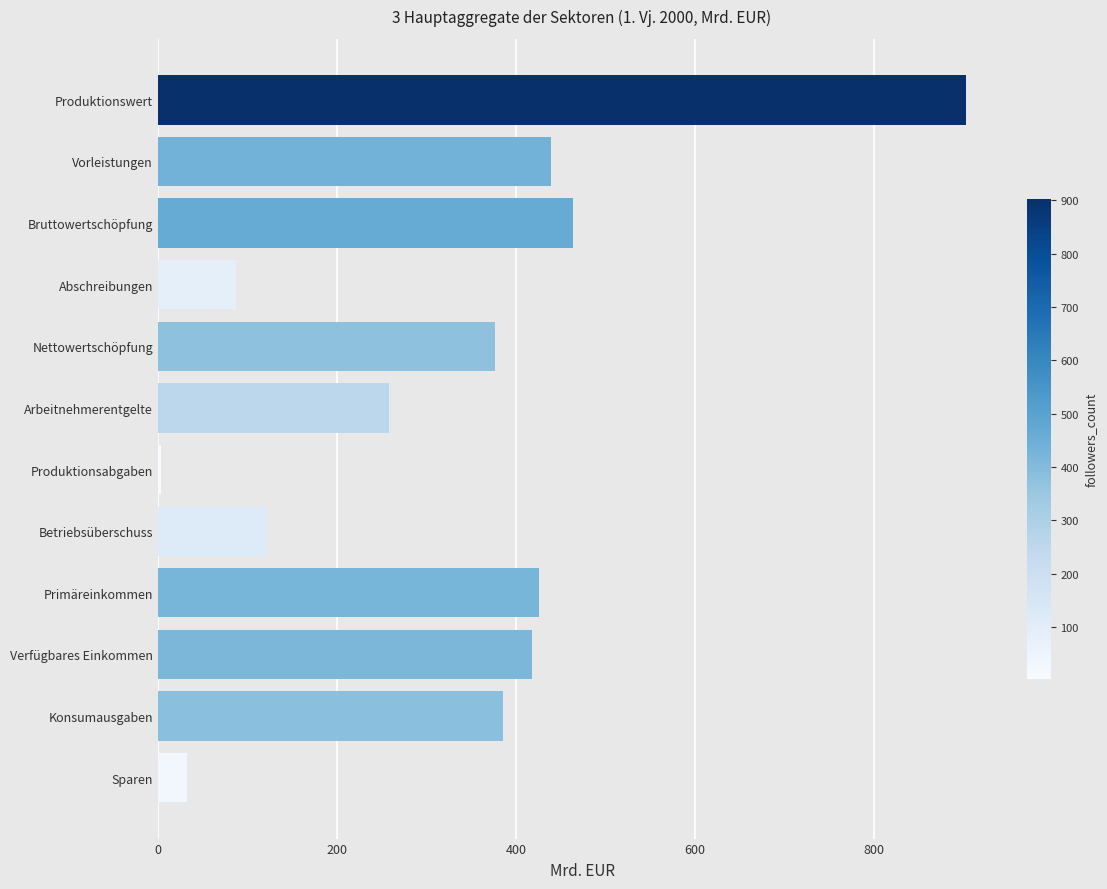

Reading bottom to top, extract all data points from this chart.

Sparen=32.1	Konsumausgaben=385.4	Verfügbares Einkommen=417.5	Primäreinkommen=425.9	Betriebsüberschuss=121.3	Produktionsabgaben=3.3	Arbeitnehmerentgelte=258.2	Nettowertschöpfung=376.5	Abschreibungen=87.3	Bruttowertschöpfung=463.9	Vorleistungen=438.9	Produktionswert=902.8